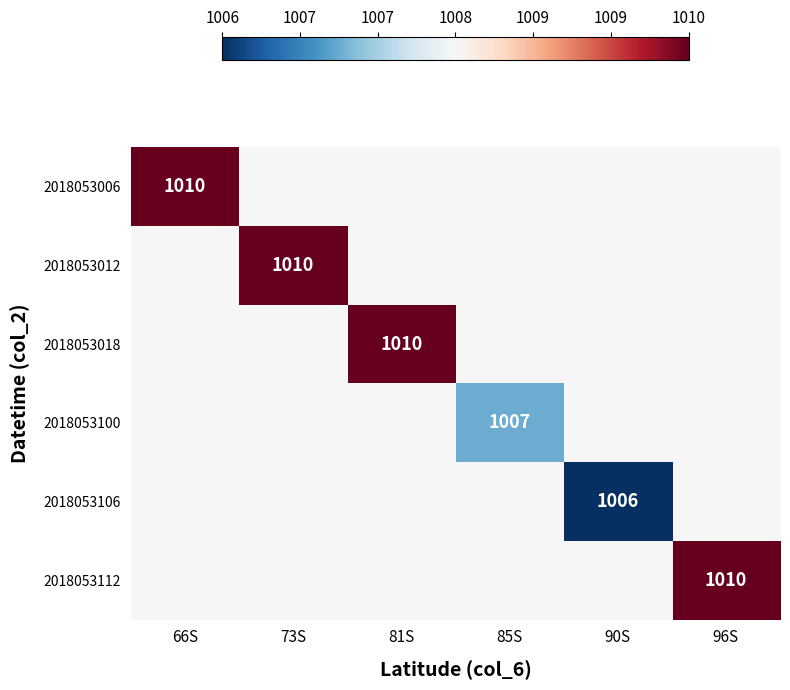

What is the greatest value displayed?

1010